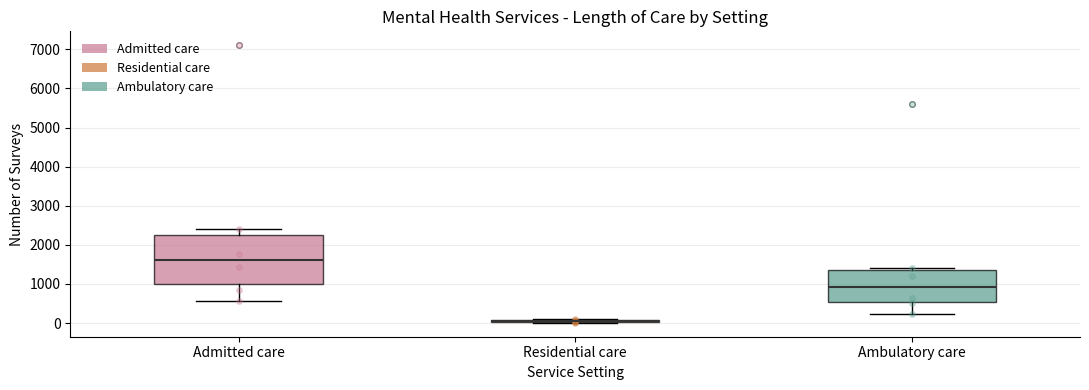

Comparing the boxes themselves (not the whiskers), which one is the tallest?

Admitted care